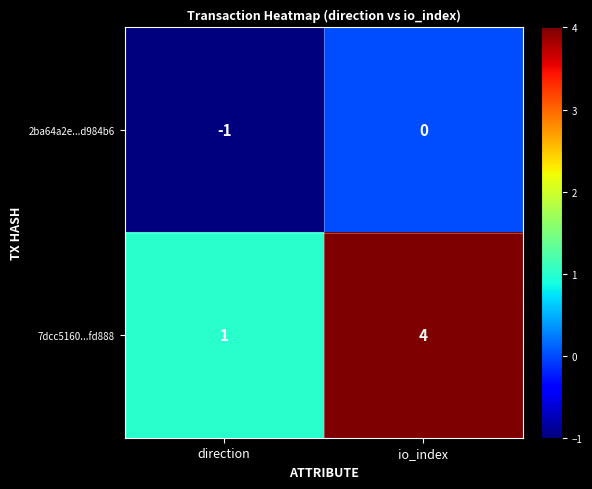

What is the smallest value displayed?

-1